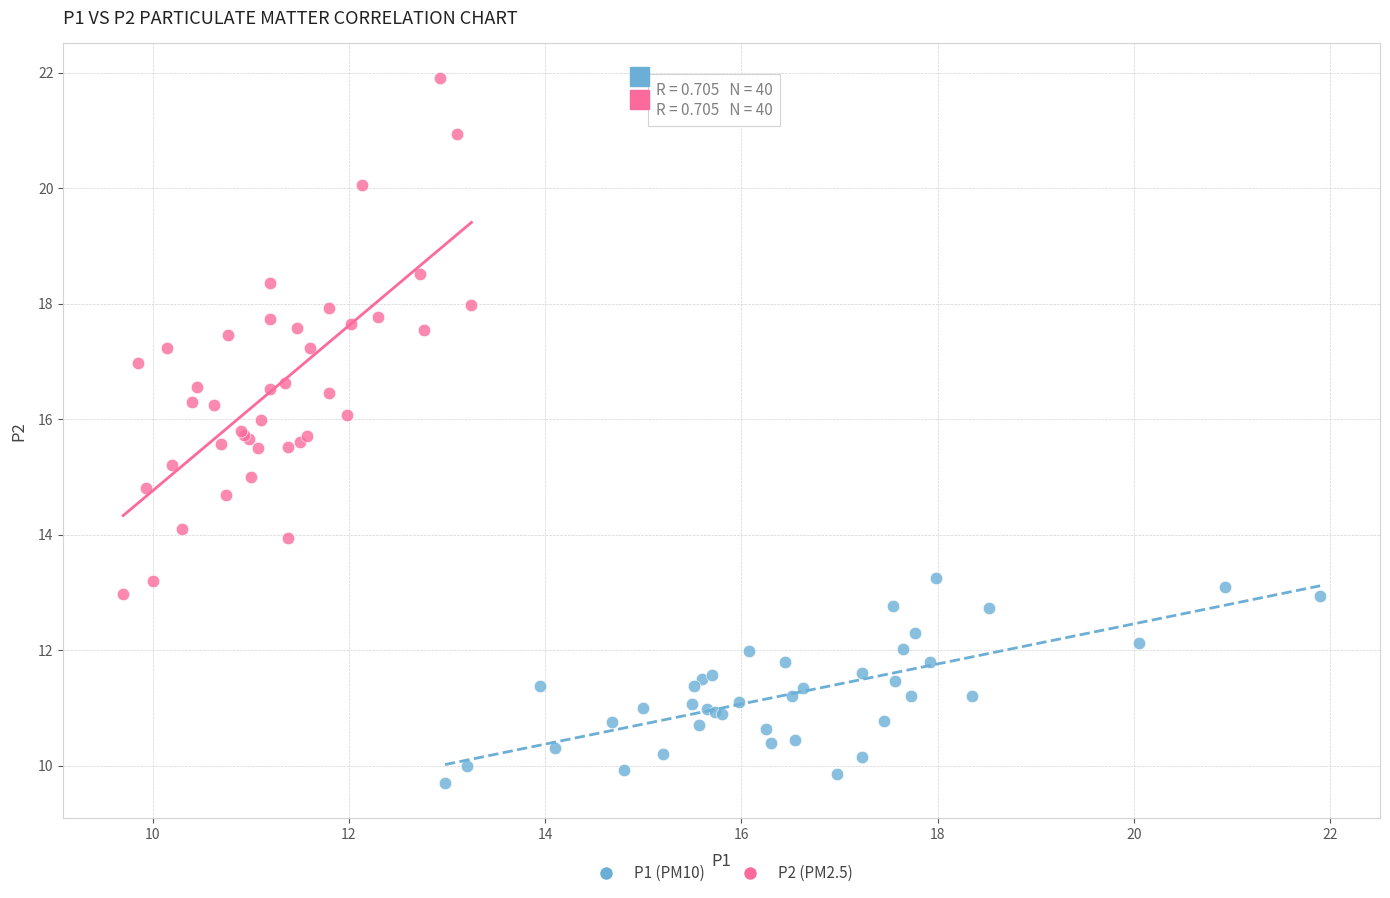

What are all the series names shown in the legend?

P1 (PM10), P2 (PM2.5)